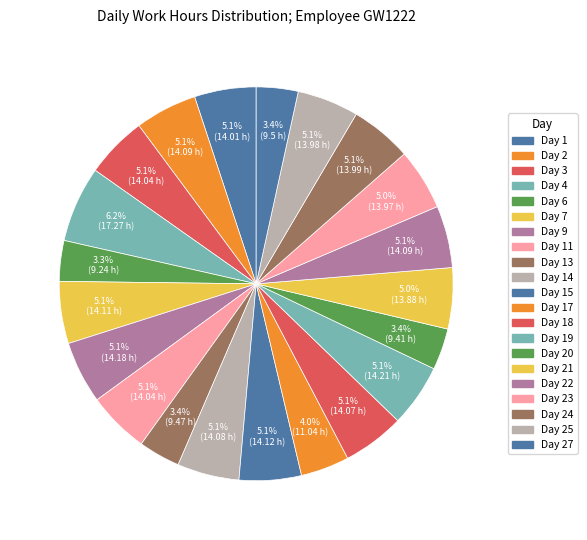

How many slices are in this pie chart?

21